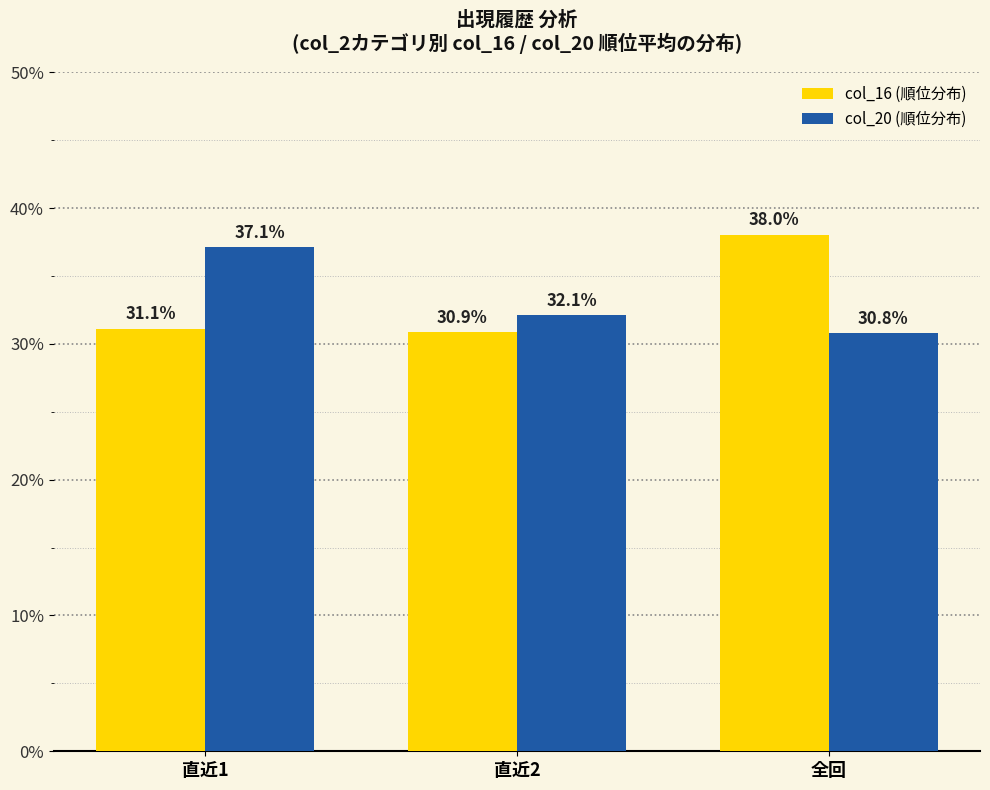

What is the label of the 3rd bar from the left?

全回